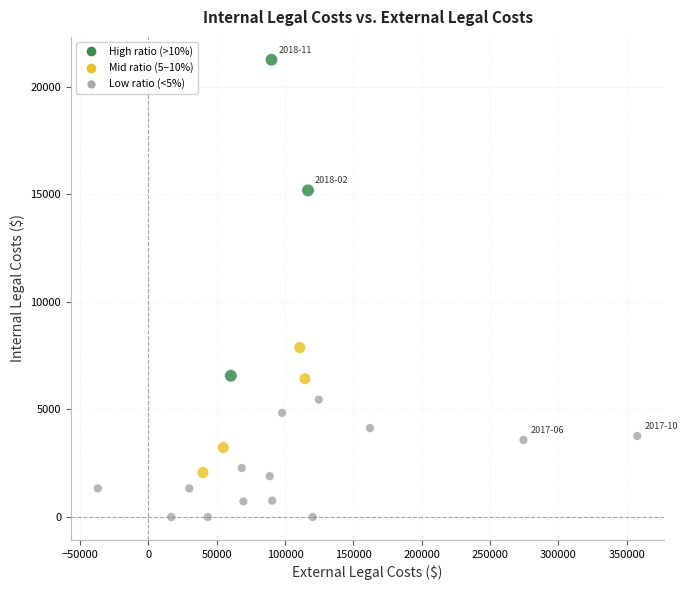

What Y value in the scatter plot is closest to 10631?

7878.4